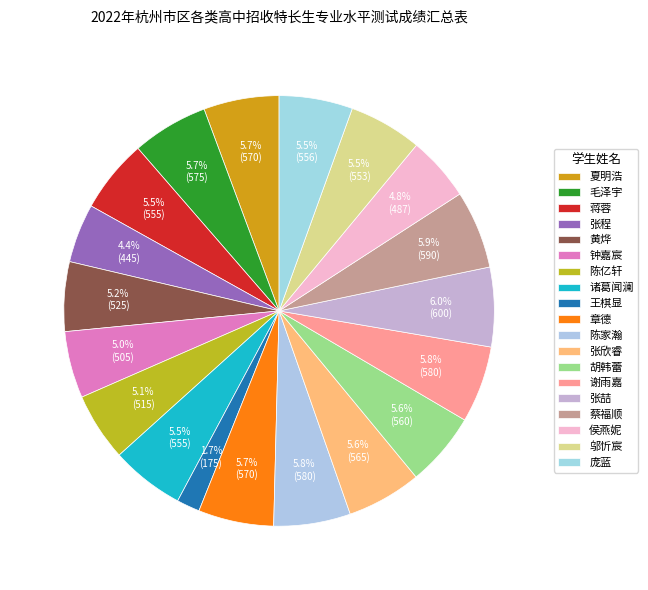

How many segments does this pie chart have?

19